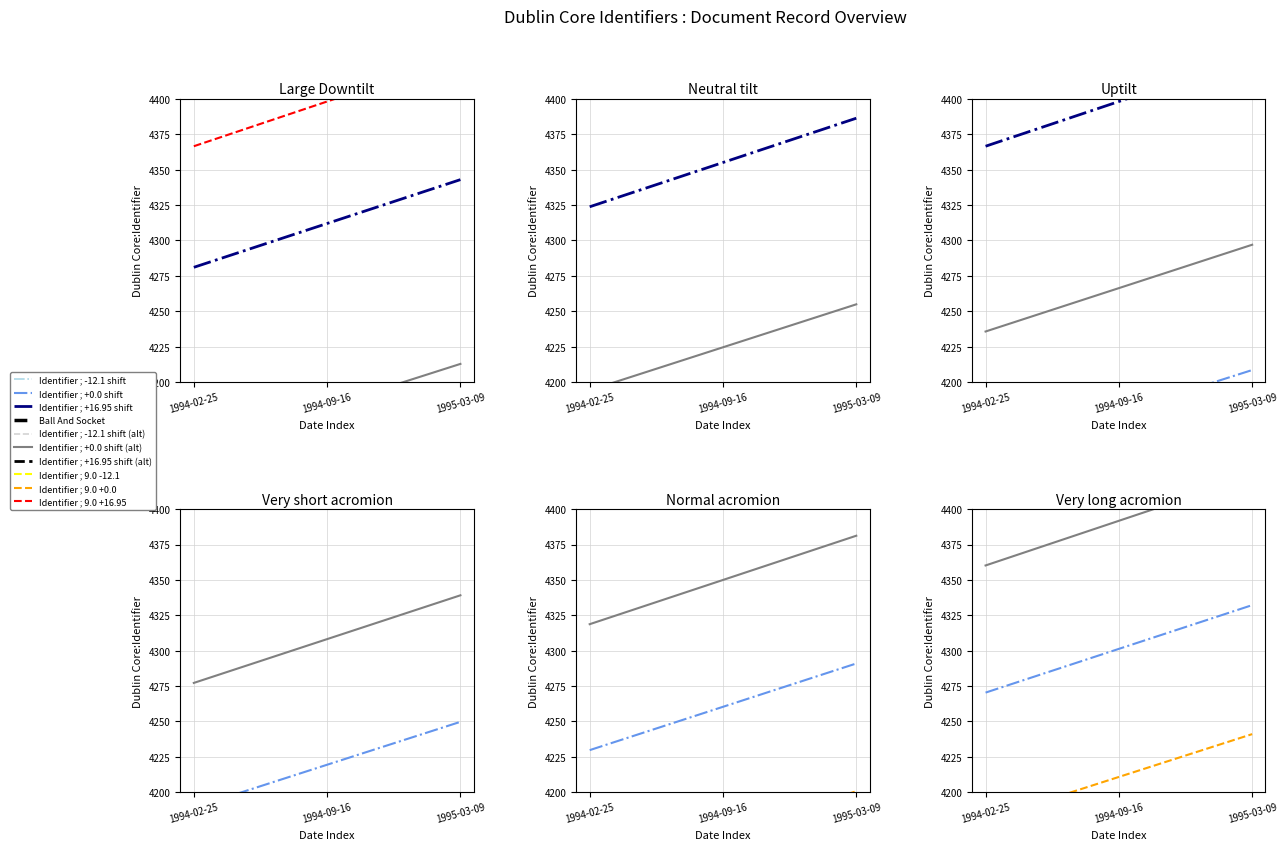

How many data points does each series have?

3